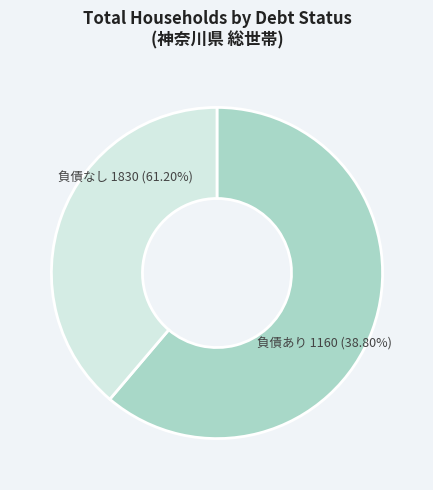

Between 負債ありの世帯 and 負債なしの世帯, which is larger?

負債なしの世帯